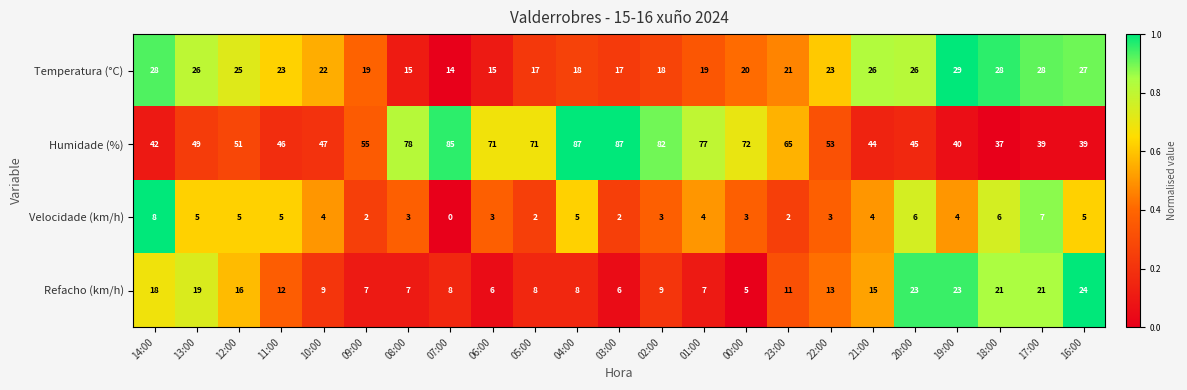

What is the difference between the highest and lowest values at 00:00?

69